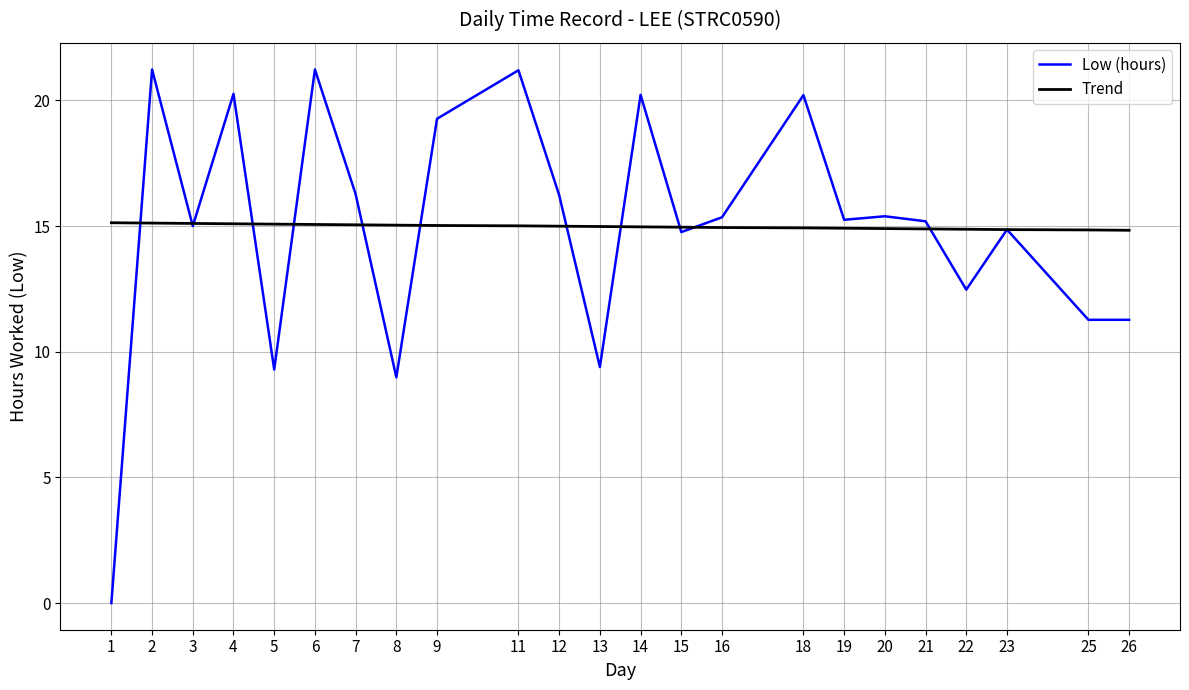

What value does the Low (hours) series have at 12?

16.2